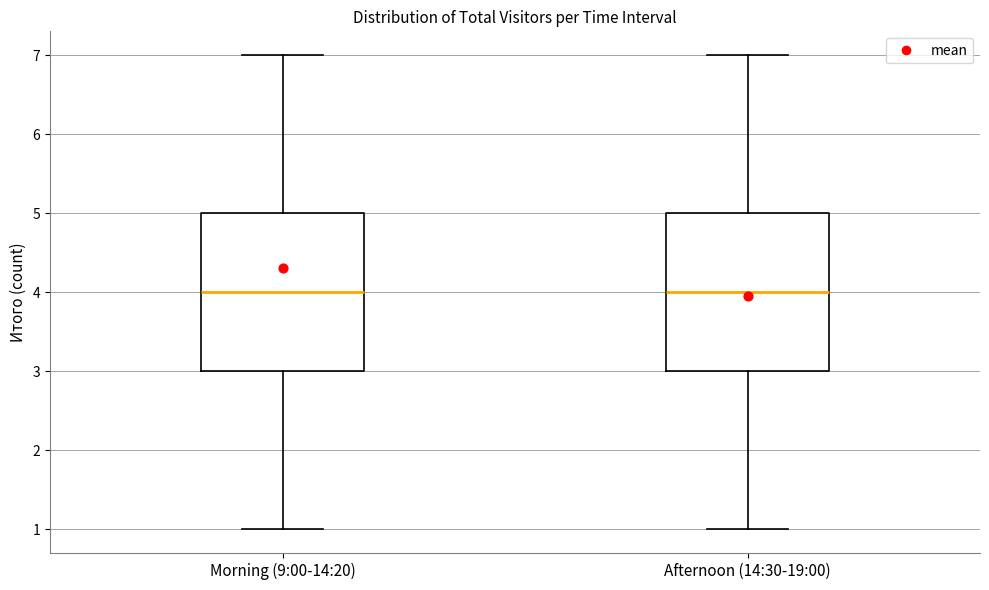

Reading left to right, read every box against the y-axis: the position of its median line, the range the box covers, and the ends of its whiskers. The values are not printed on the chart, so give them approximately, as read against the axis.

Morning (9:00-14:20): median 4, box 3 to 5, whiskers 1 to 7
Afternoon (14:30-19:00): median 4, box 3 to 5, whiskers 1 to 7